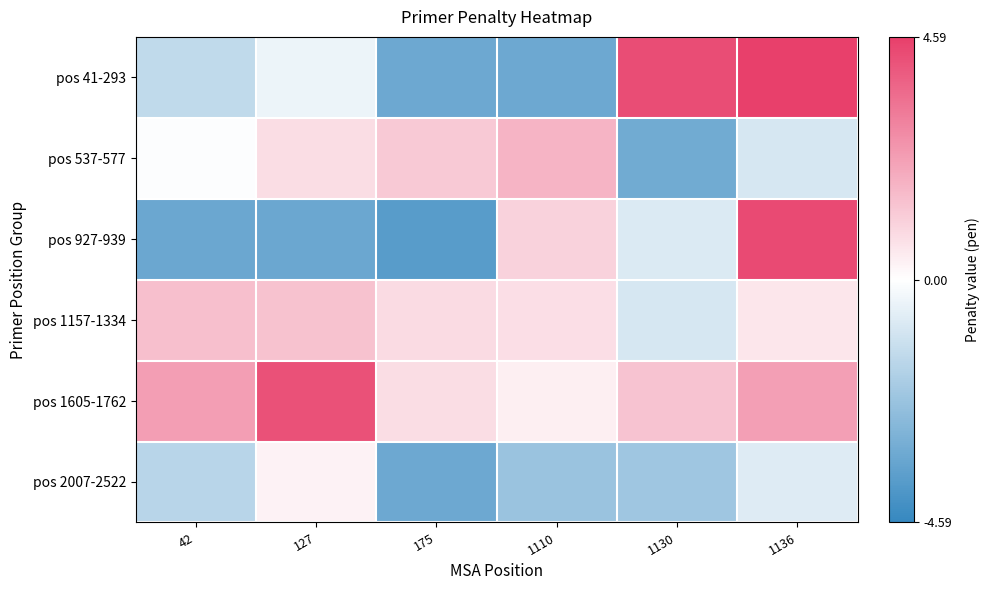

Which series has the largest range (max minus min)?

pos 927-939